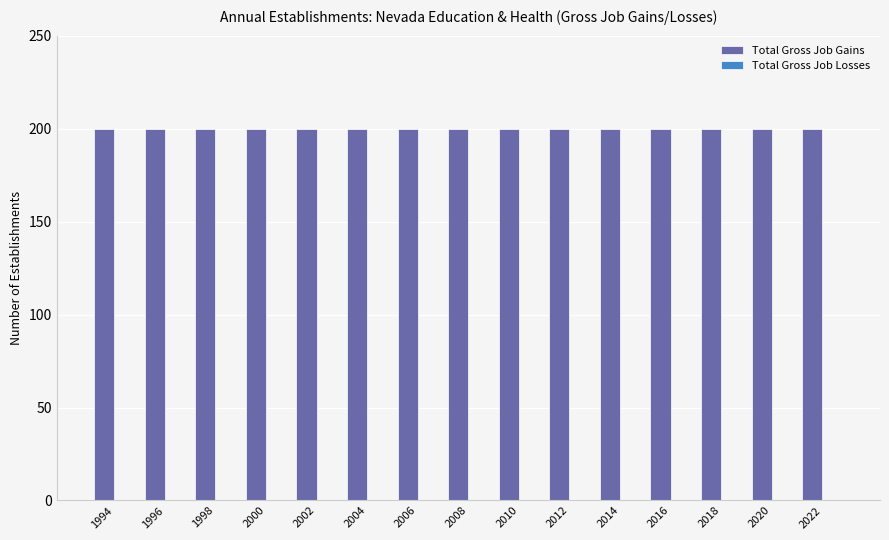

At how many categories does at least one series exceed 91?

15